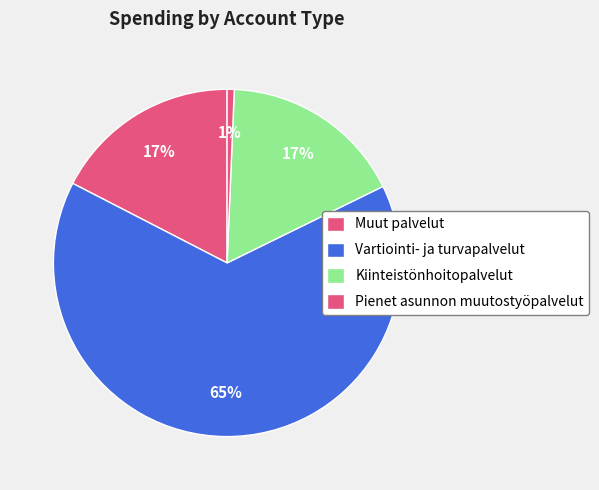

Which slice is the largest?

Vartiointi- ja turvapalvelut